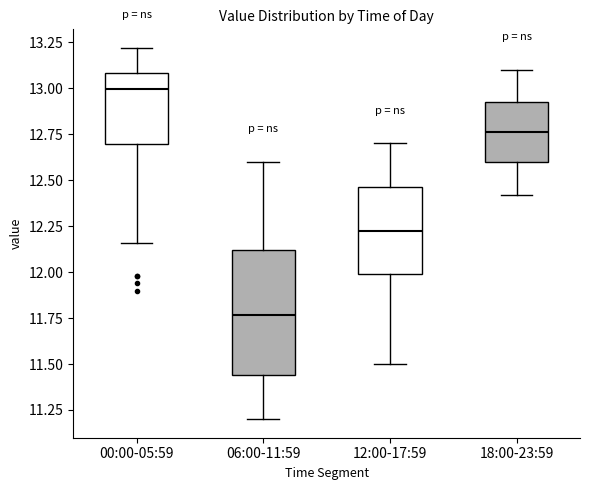

Reading left to right, read every box against the y-axis: the position of its median line, the range the box covers, and the ends of its whiskers. The values are not printed on the chart, so give them approximately, as read against the axis.

00:00-05:59: median 13.00, box 12.70 to 13.10, whiskers 12.15 to 13.20
06:00-11:59: median 11.75, box 11.45 to 12.10, whiskers 11.20 to 12.60
12:00-17:59: median 12.25, box 12.00 to 12.45, whiskers 11.50 to 12.70
18:00-23:59: median 12.75, box 12.60 to 12.95, whiskers 12.40 to 13.10